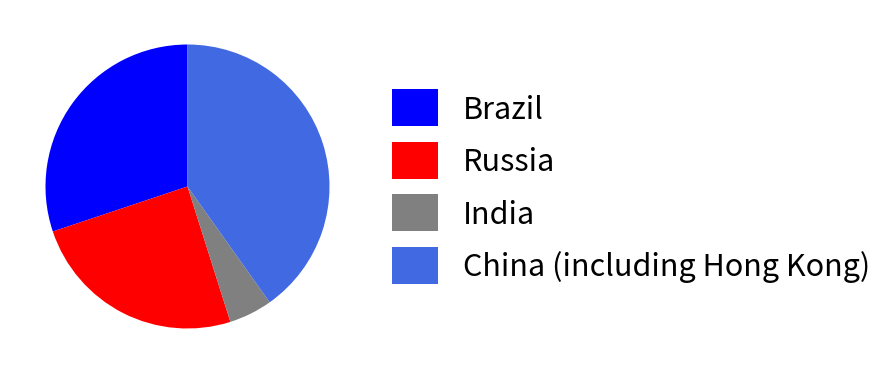

How many slices are in this pie chart?

4